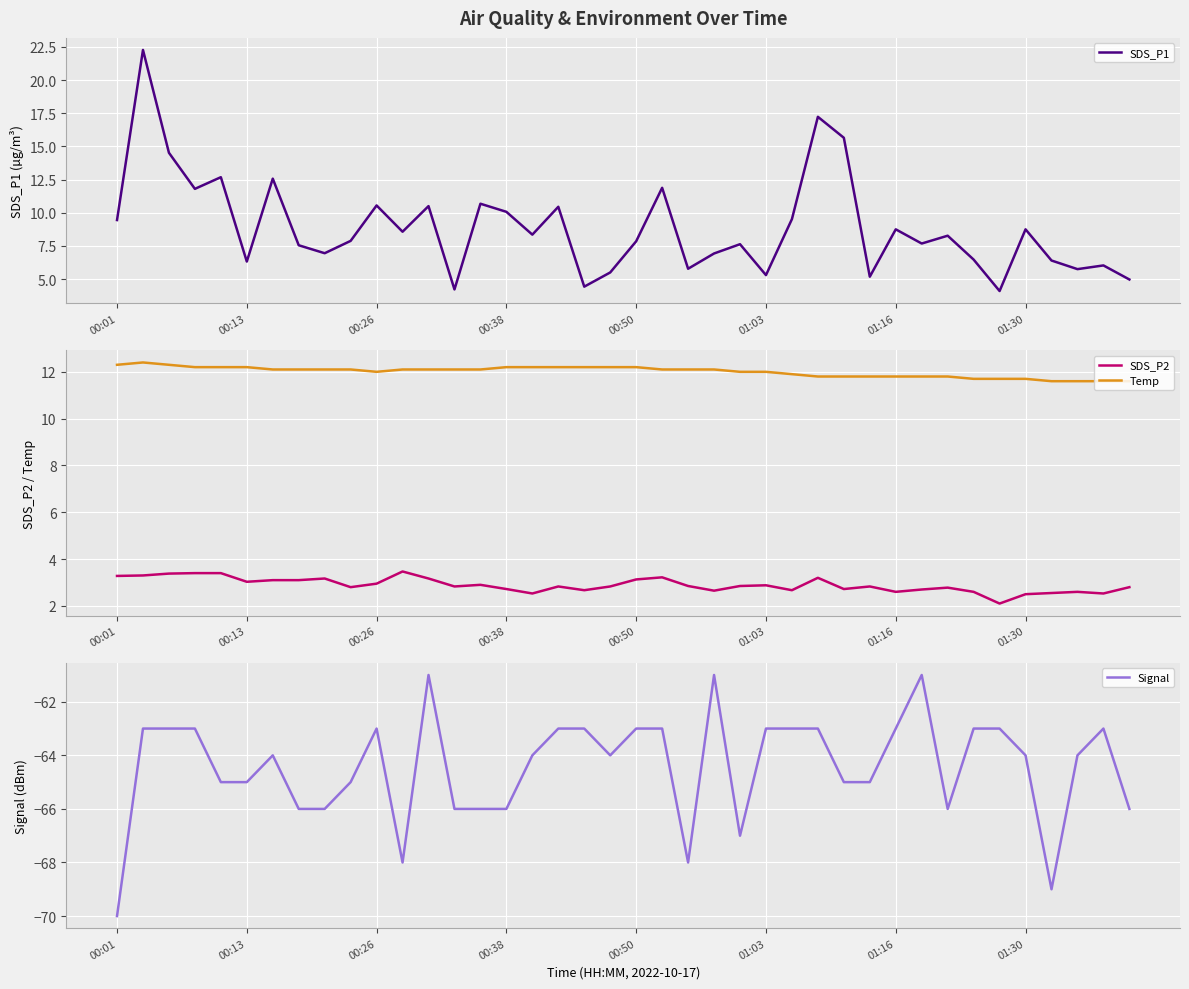

At 00:01, list the series in order from largest to smallest.

Temp, SDS_P1, SDS_P2, Signal